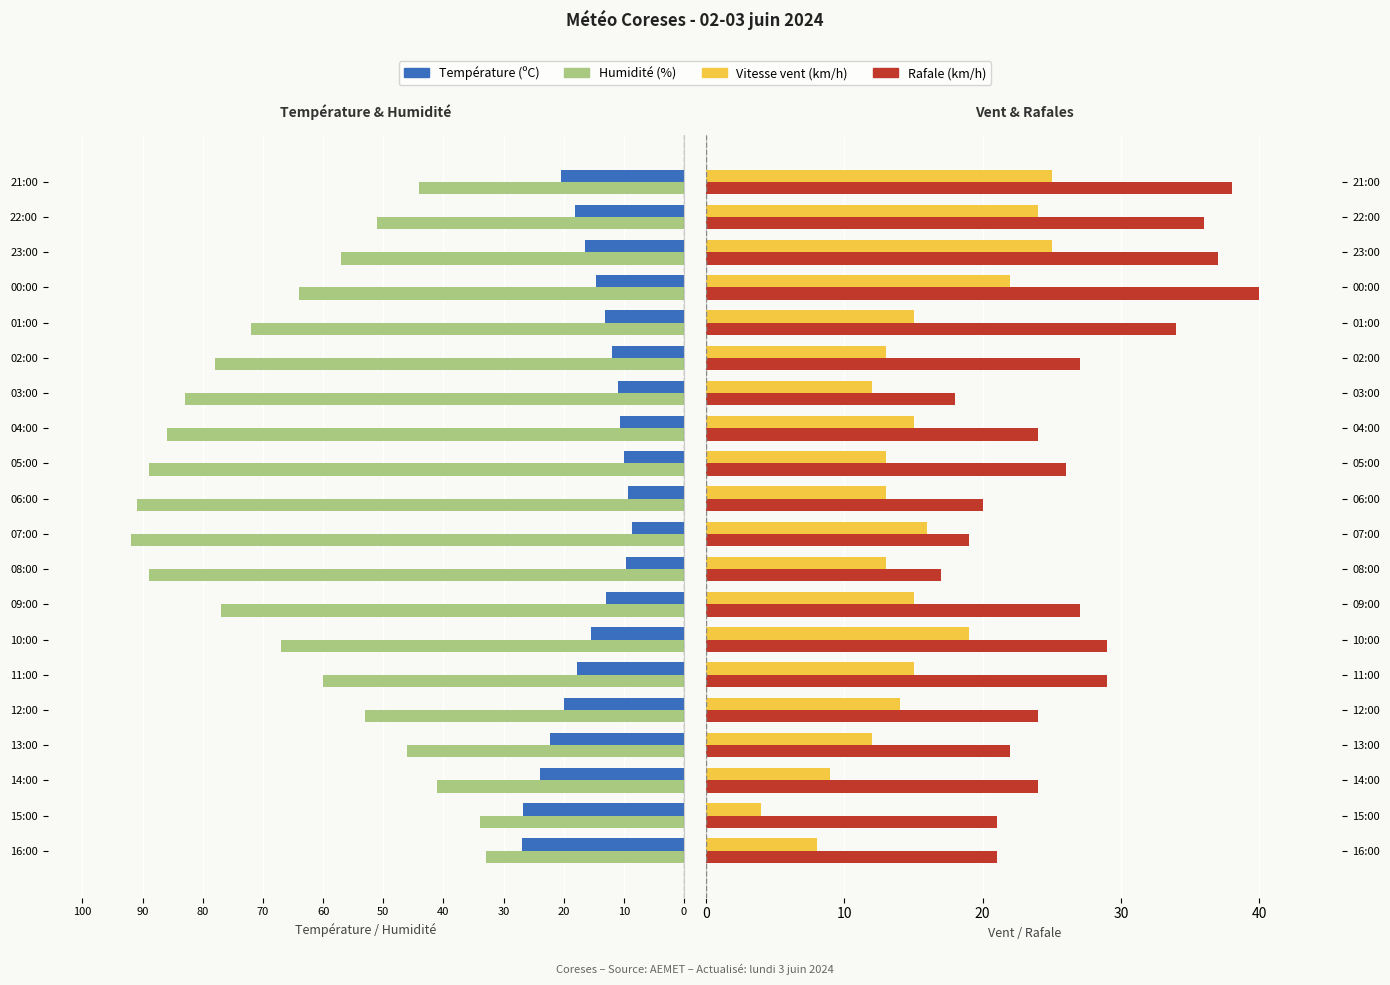

True or false: Wind Speed (km/h) has a value of 8.8 at 09:00.

False